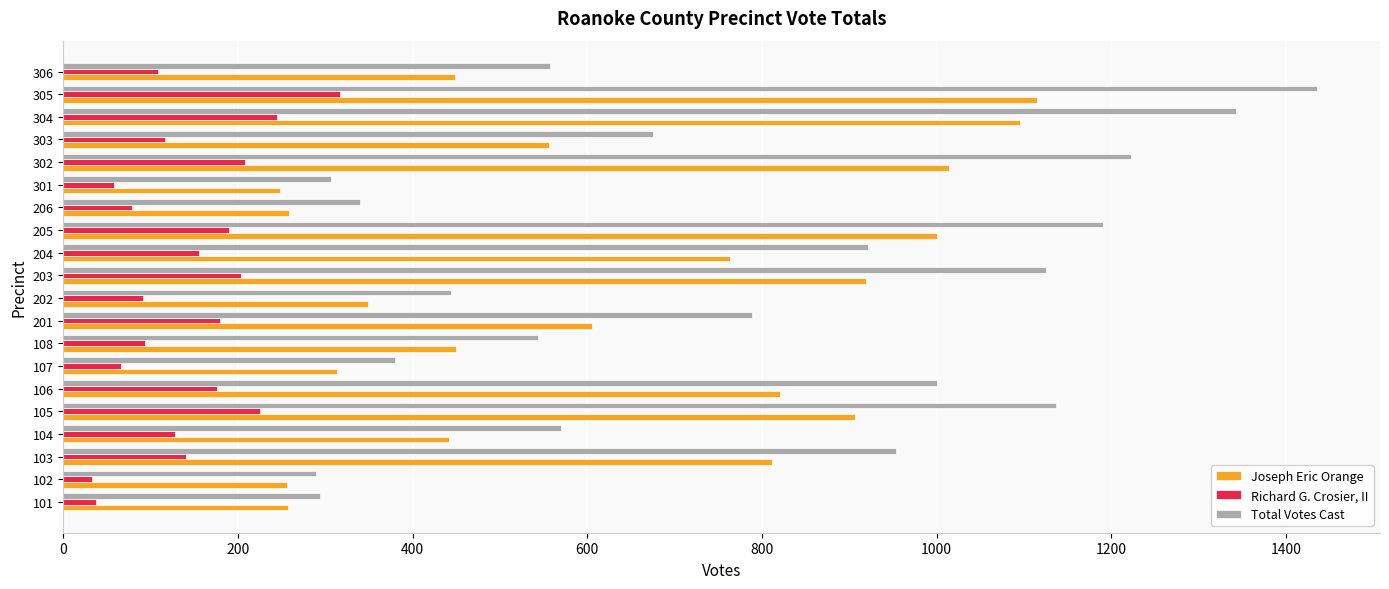

Which series has the widest spread of values?

Total Votes Cast